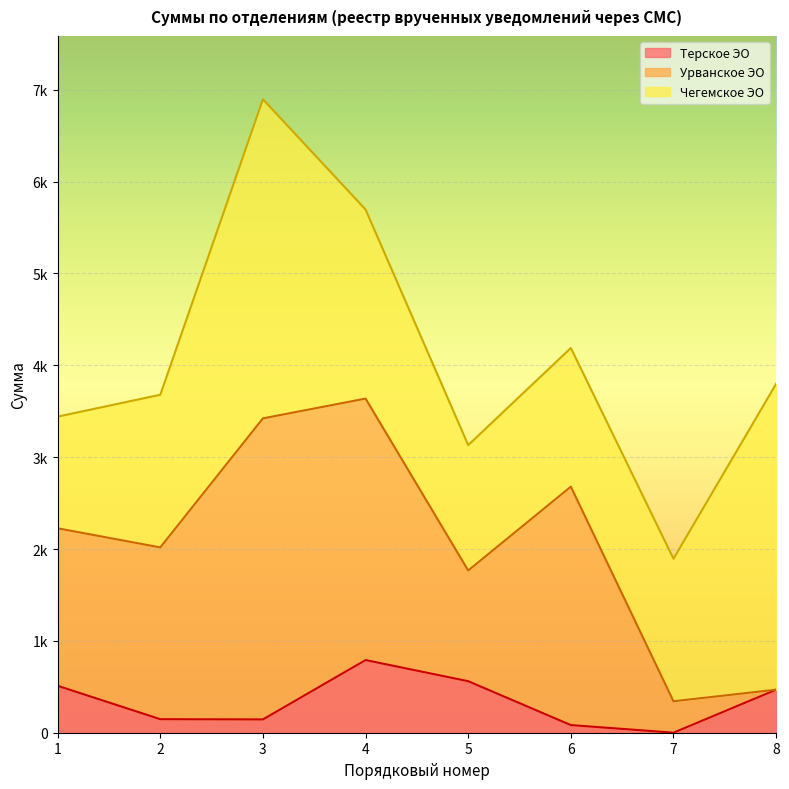

True or false: Чегемское ЭО has a value of 1365.2 at 5.

True